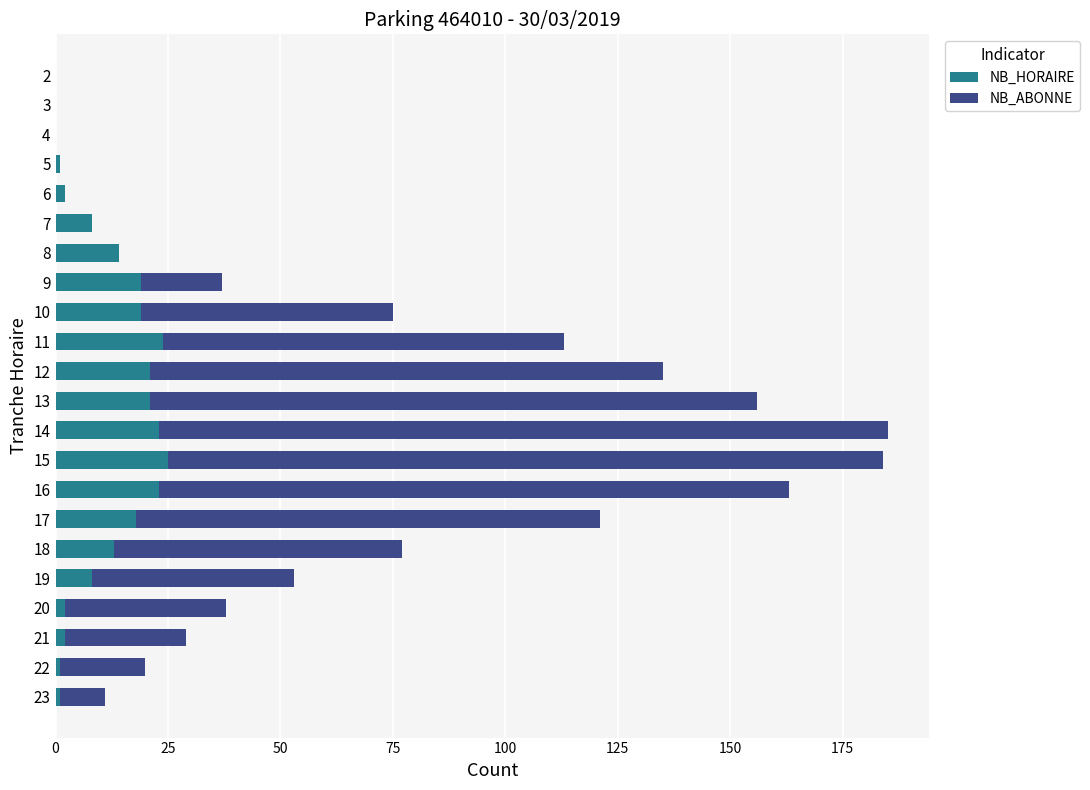

True or false: NB_HORAIRE has a value of 6 at 12.

False